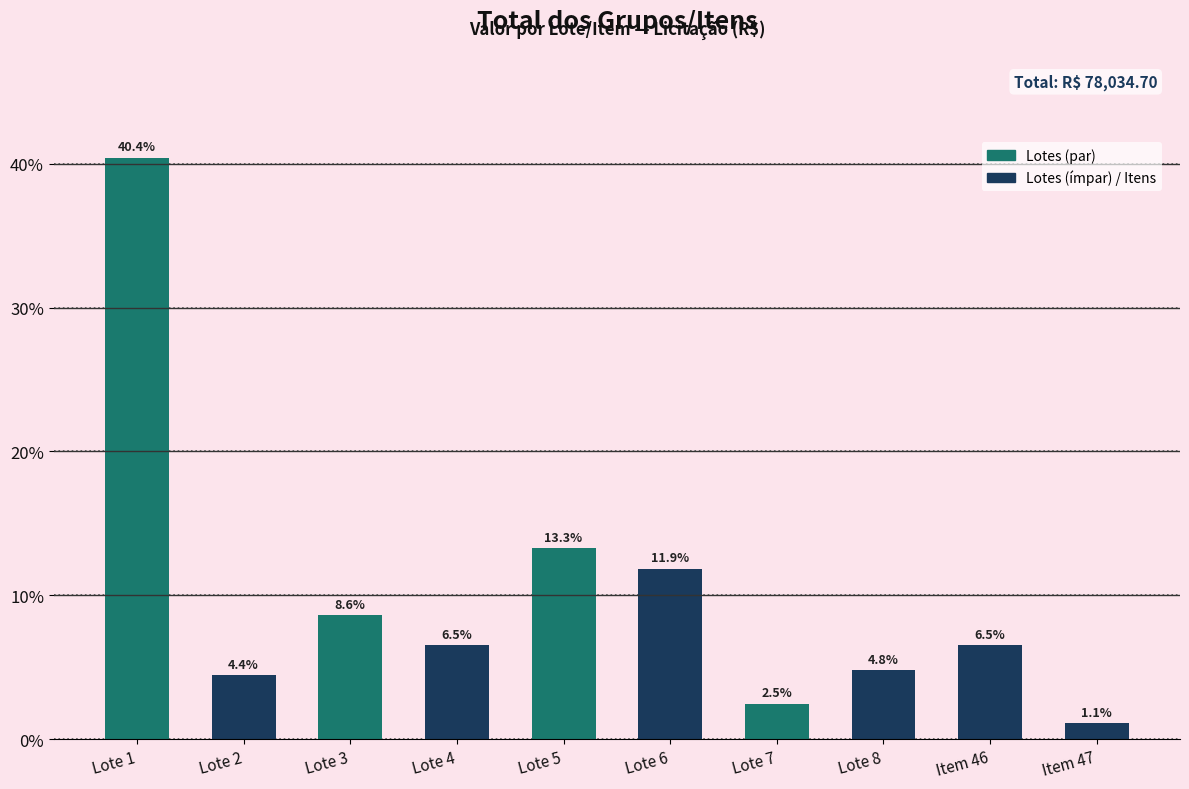

What is the value of the 9th bar from the left?

6.5